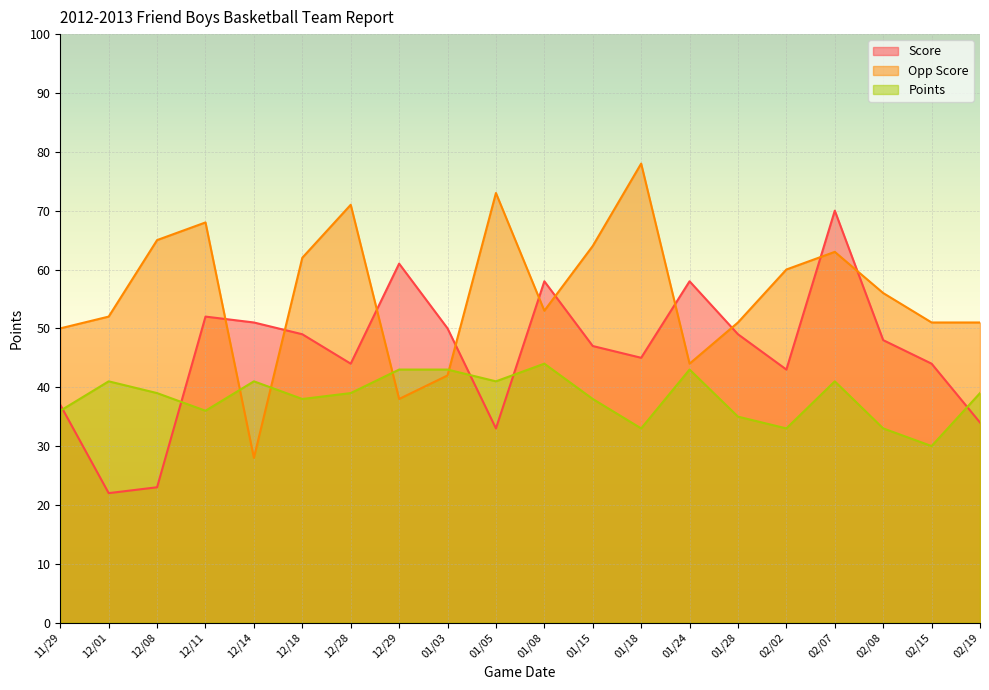

Between 02/07 and 01/24, which is larger?

02/07